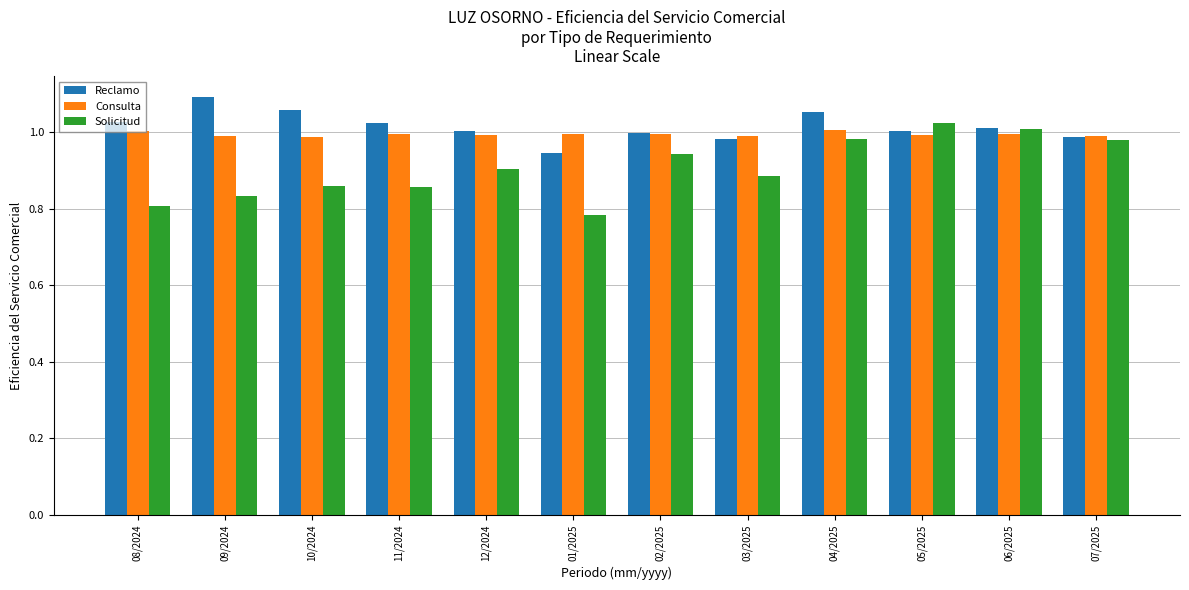

Where does the Reclamo series first go above 1?

08/2024